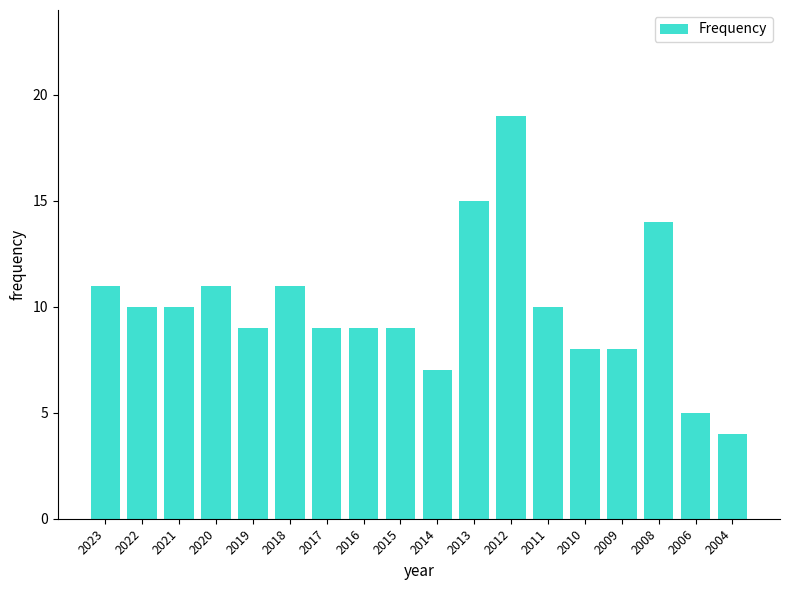

The chart shows a value of 15 at 2017. True or false?

False